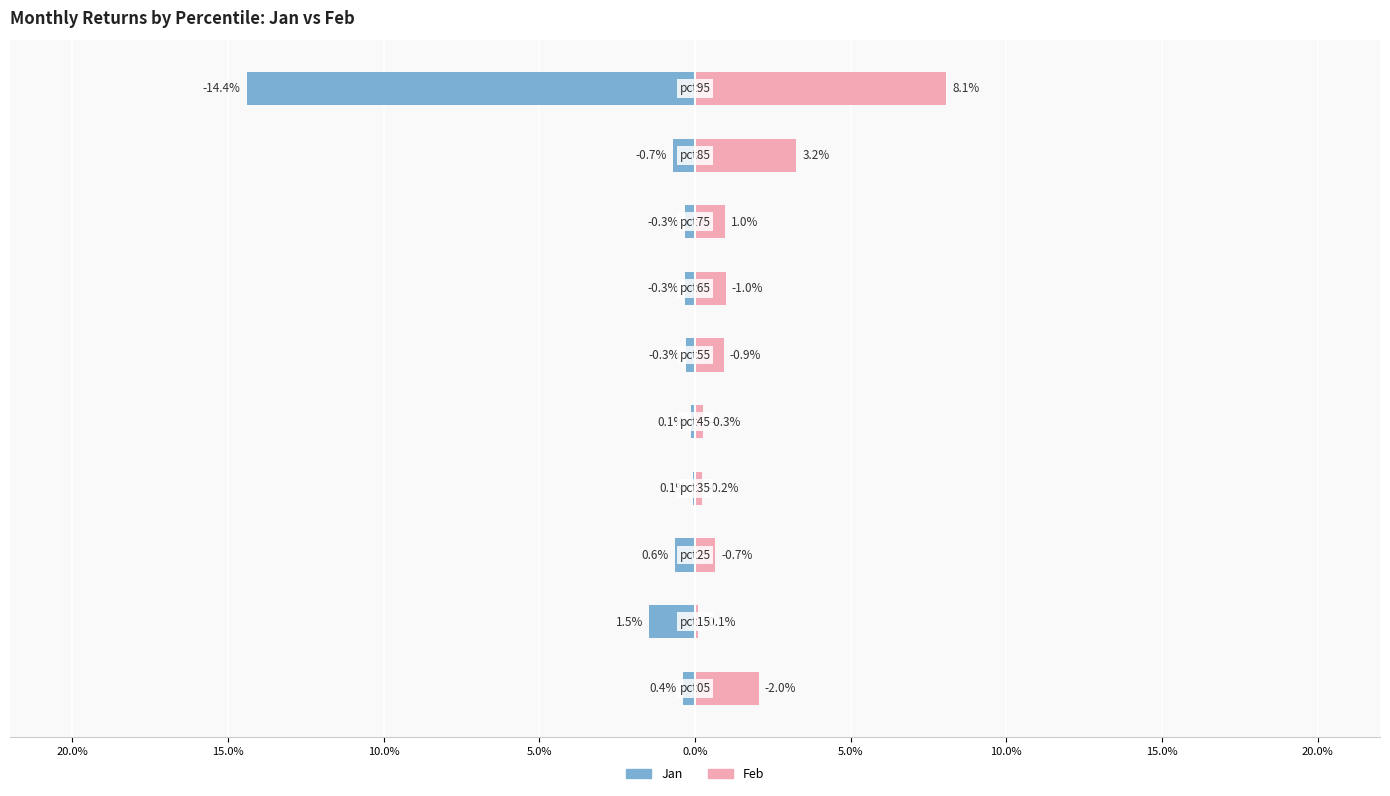

List the series in order of their peak value, lowest first.

Jan, Feb